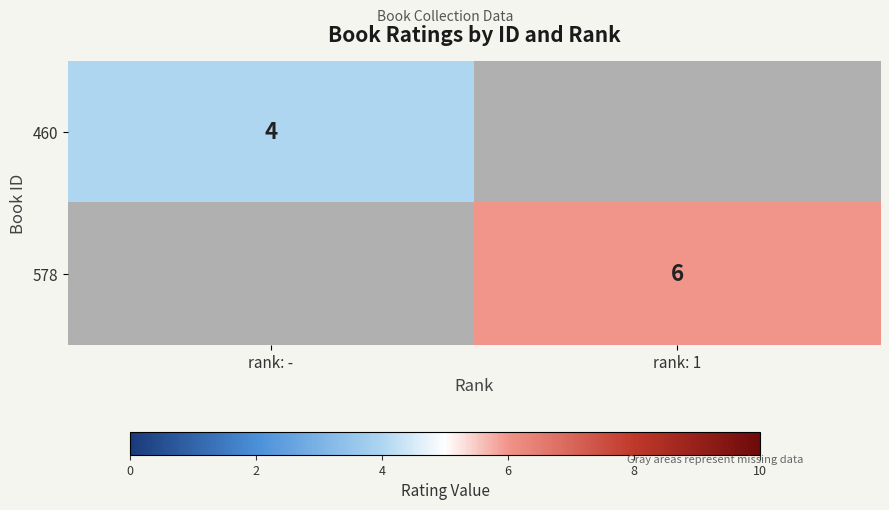

Is it true that 578 equals 10 at rank: 1?

False